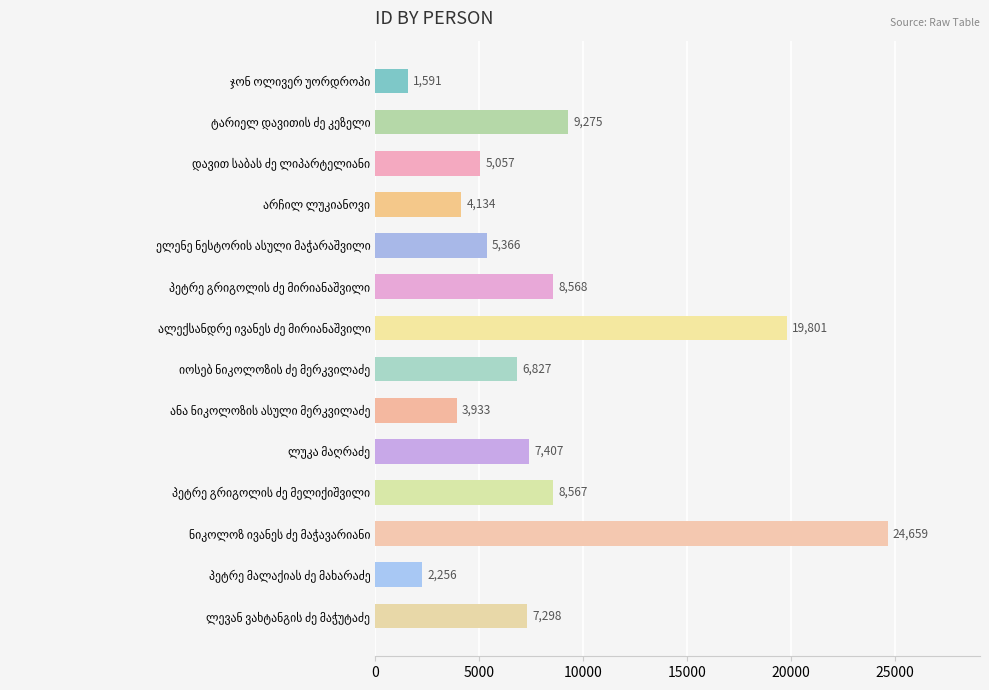

How many data points are less than 7298?

7